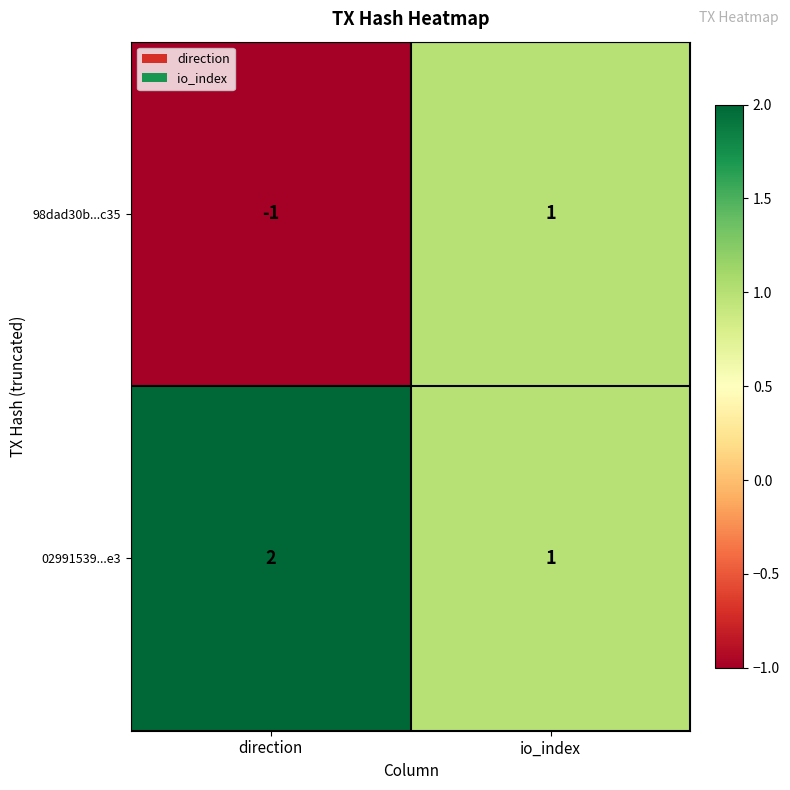

Which series has the largest total across all categories?

02991539...e3